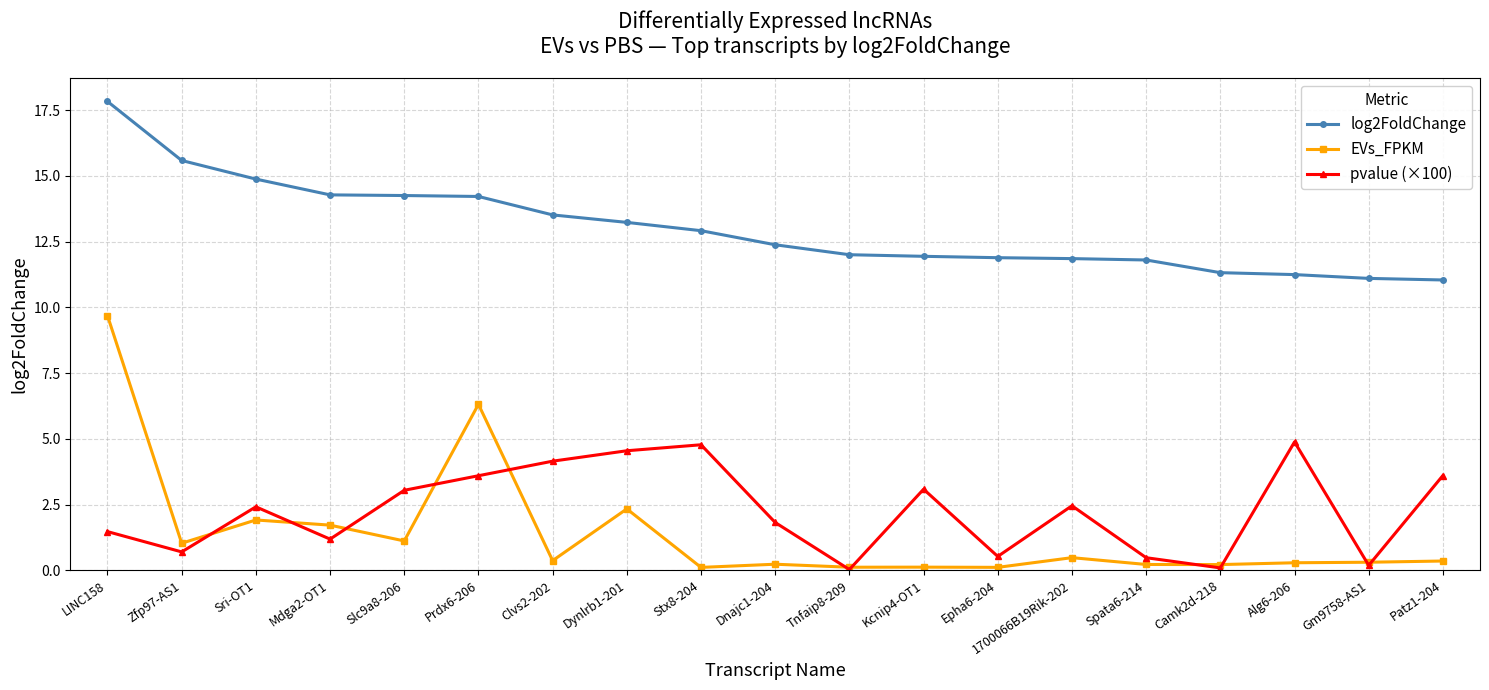

Is the value of pvalue (×100) at Tnfaip8-209 greater than the value of log2FoldChange at Dynlrb1-201?

No